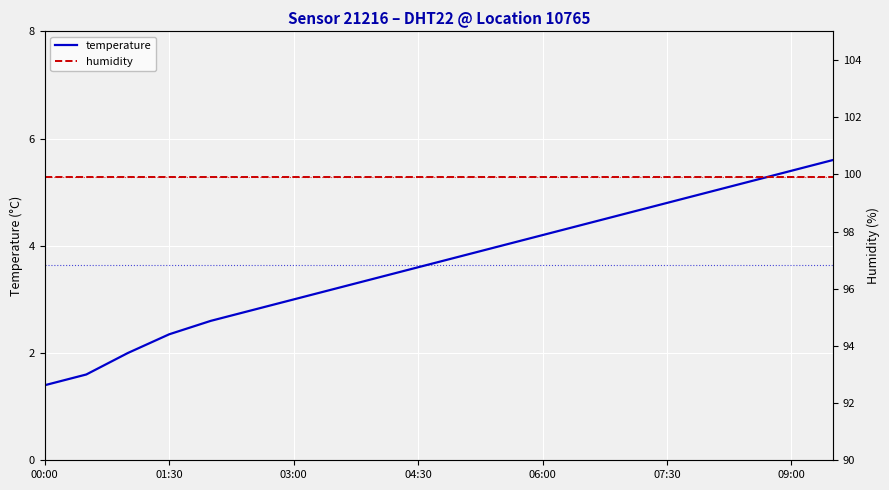

True or false: temperature and humidity cross at least once.

False